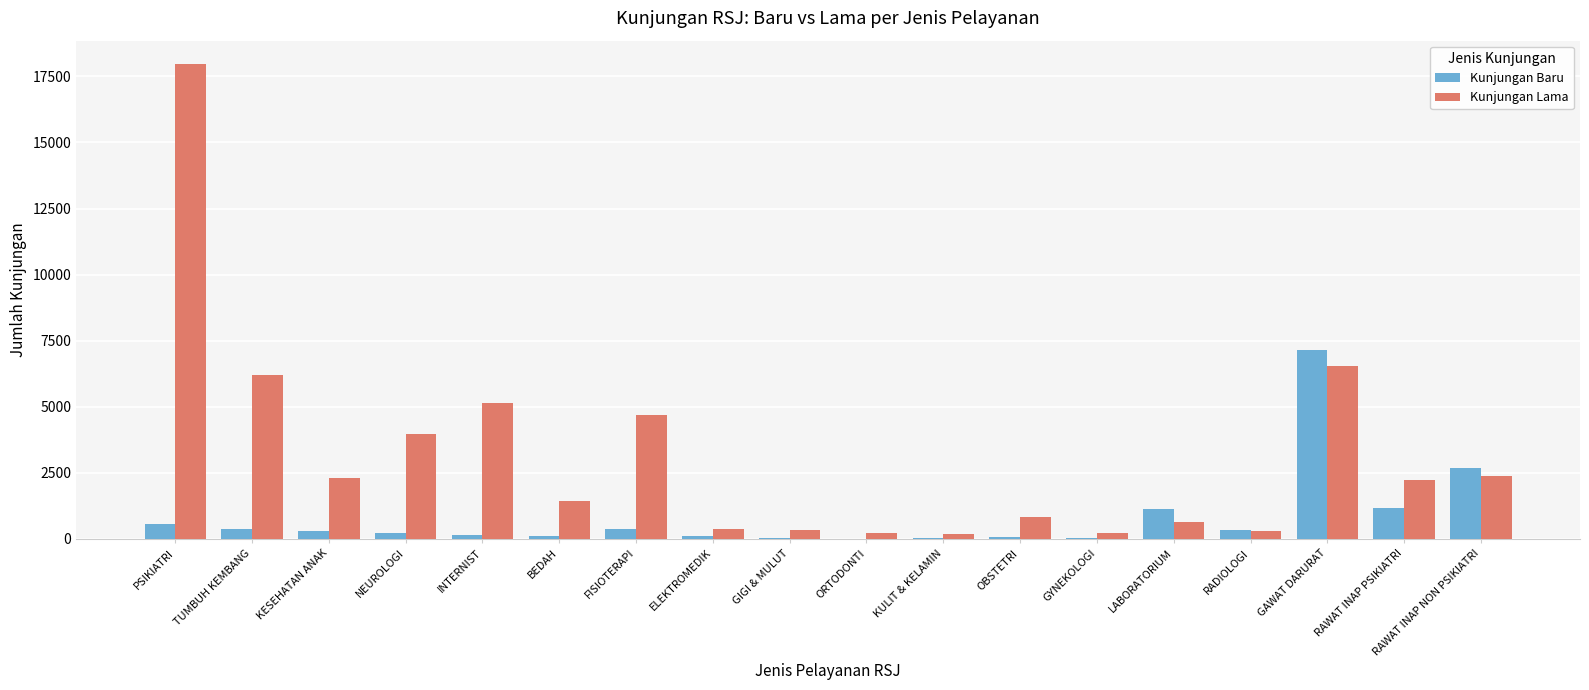

Which series has the largest range (max minus min)?

Kunjungan Lama